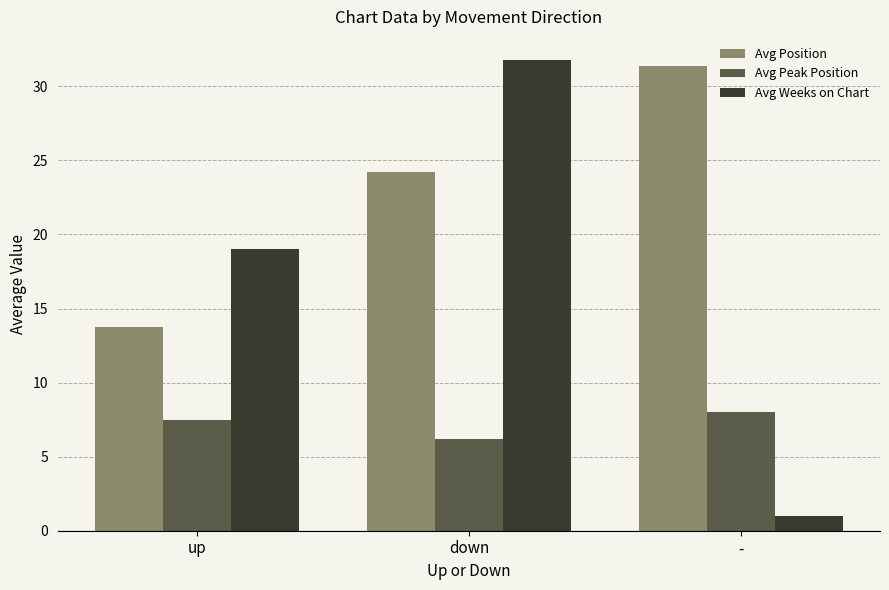

Which series has the widest spread of values?

Avg Weeks on Chart